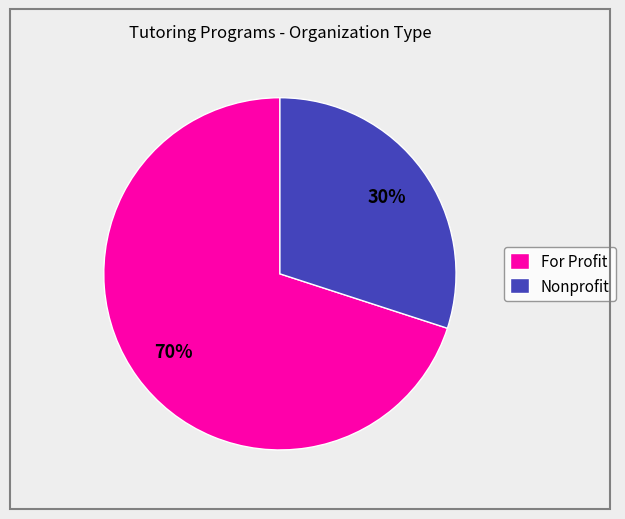

To the nearest percent, what is the difference between the largest and smallest slice percentages?

40%